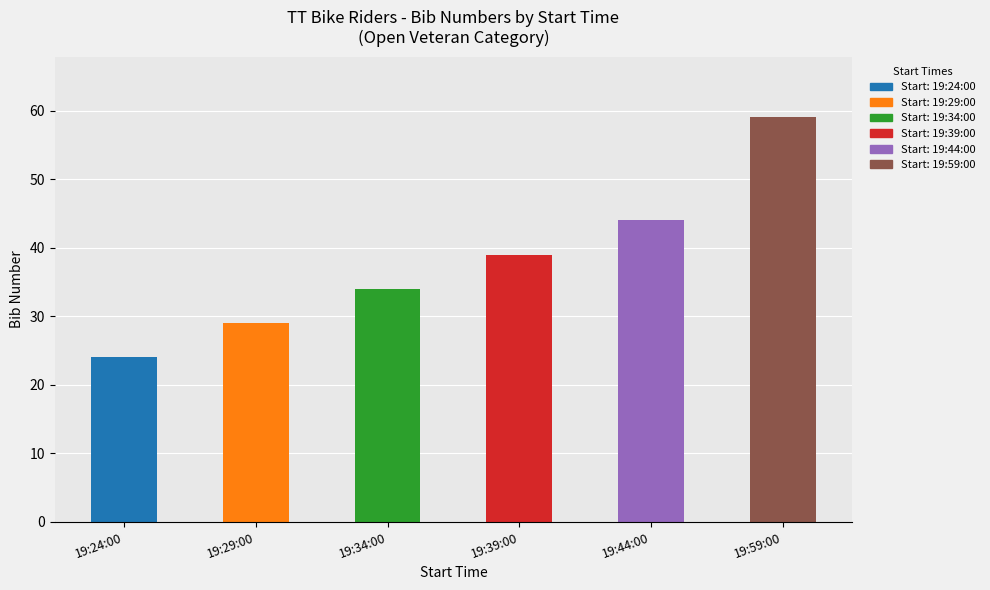

At which label is the value closest to 41?

19:39:00